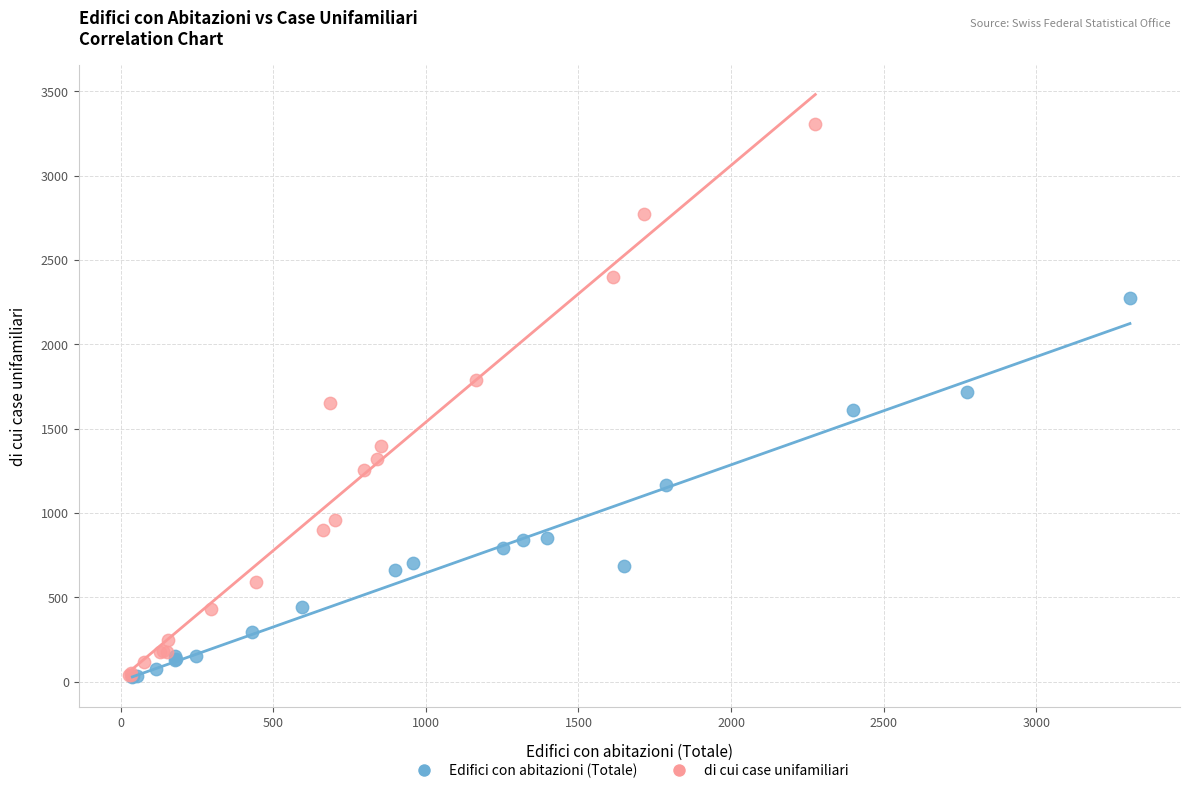

Which series has the widest spread of Y values?

di cui case unifamiliari